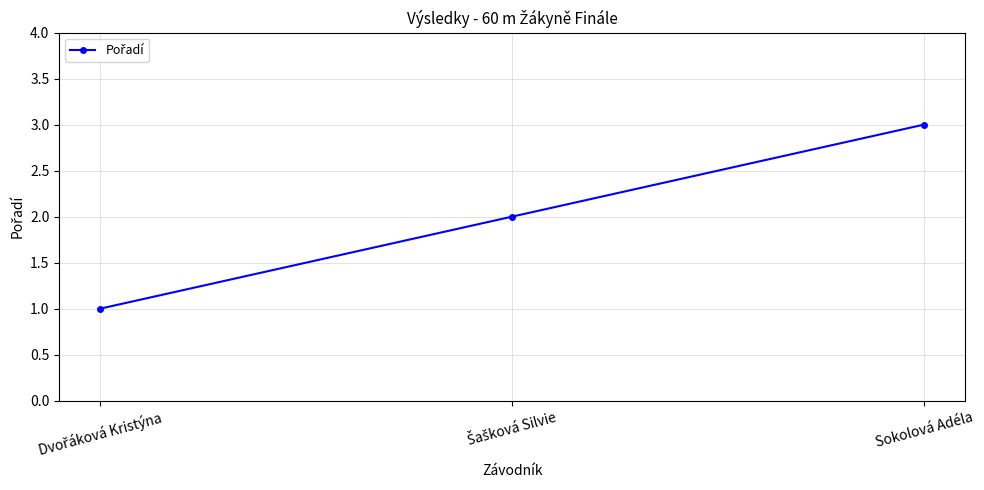

What is the minimum value shown in the chart?

1